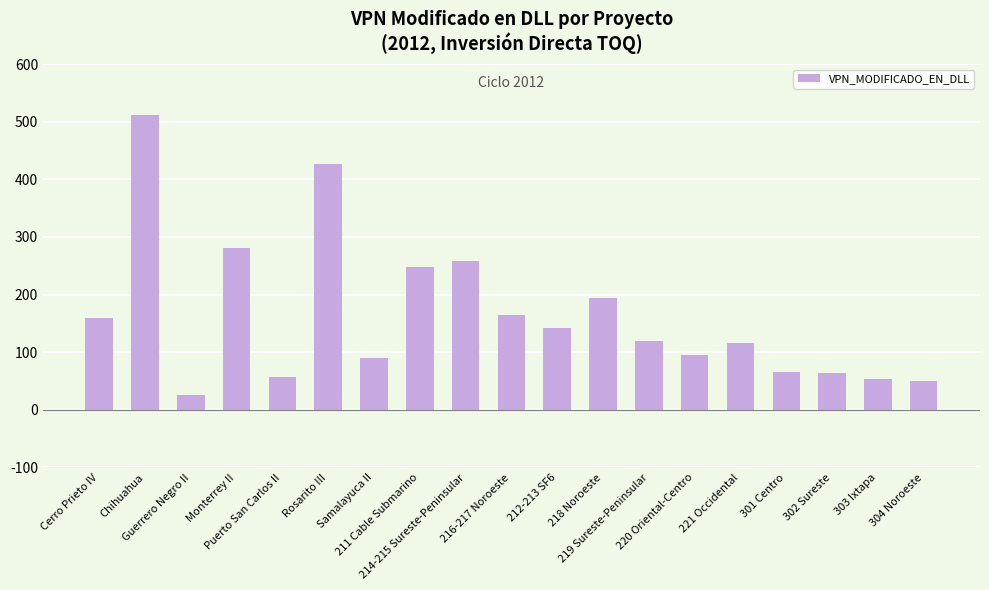

What is the value of the 10th bar from the left?

164.2